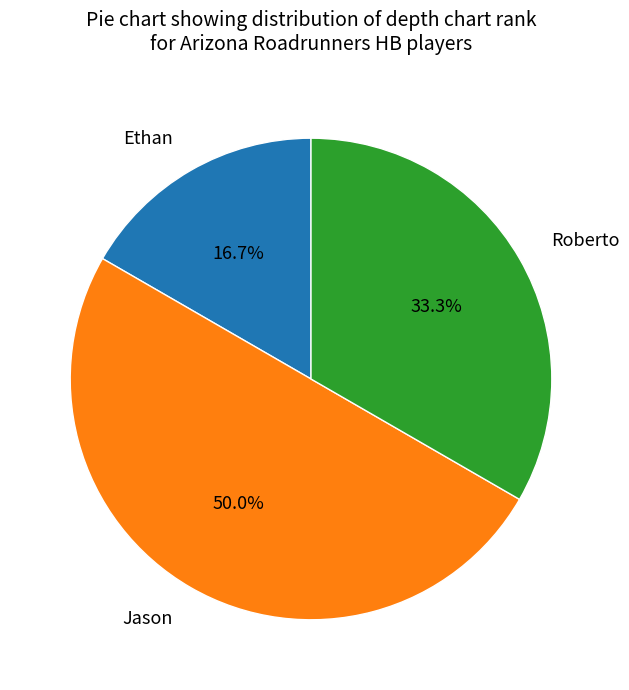

To the nearest percent, what percentage of the pie is Ethan?

17%